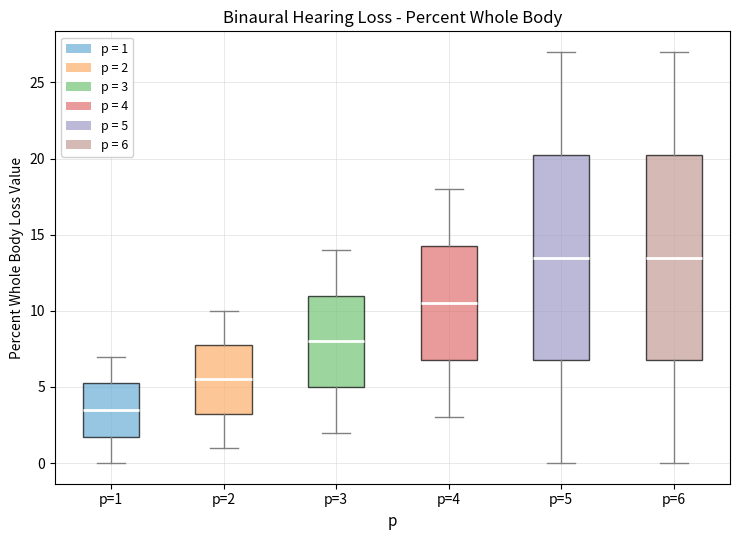

Reading left to right, read every box against the y-axis: the position of its median line, the range the box covers, and the ends of its whiskers. The values are not printed on the chart, so give them approximately, as read against the axis.

p=1: median 3.5, box 2.0 to 5.5, whiskers 0.0 to 7.0
p=2: median 5.5, box 3.5 to 8.0, whiskers 1.0 to 10.0
p=3: median 8.0, box 5.0 to 11.0, whiskers 2.0 to 14.0
p=4: median 10.5, box 7.0 to 14.5, whiskers 3.0 to 18.0
p=5: median 13.5, box 7.0 to 20.5, whiskers 0.0 to 27.0
p=6: median 13.5, box 7.0 to 20.5, whiskers 0.0 to 27.0